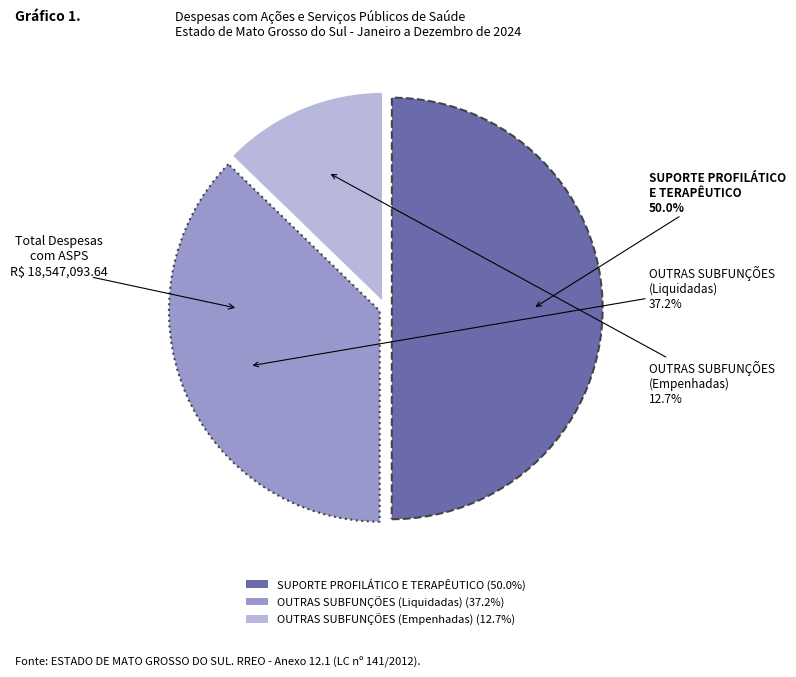

Is there a majority slice in this chart?

Yes